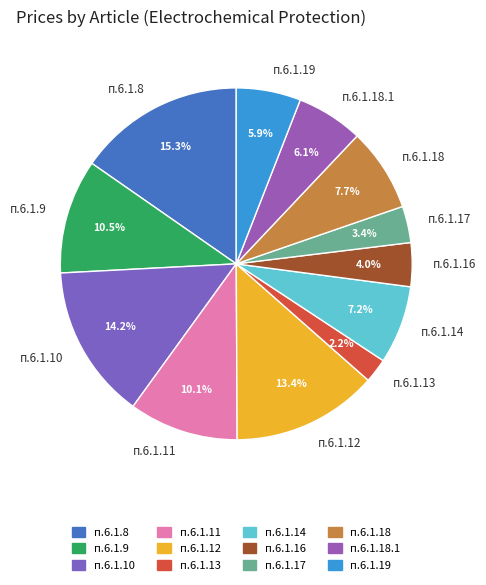

Does п.6.1.13 account for over 50% of the chart?

No